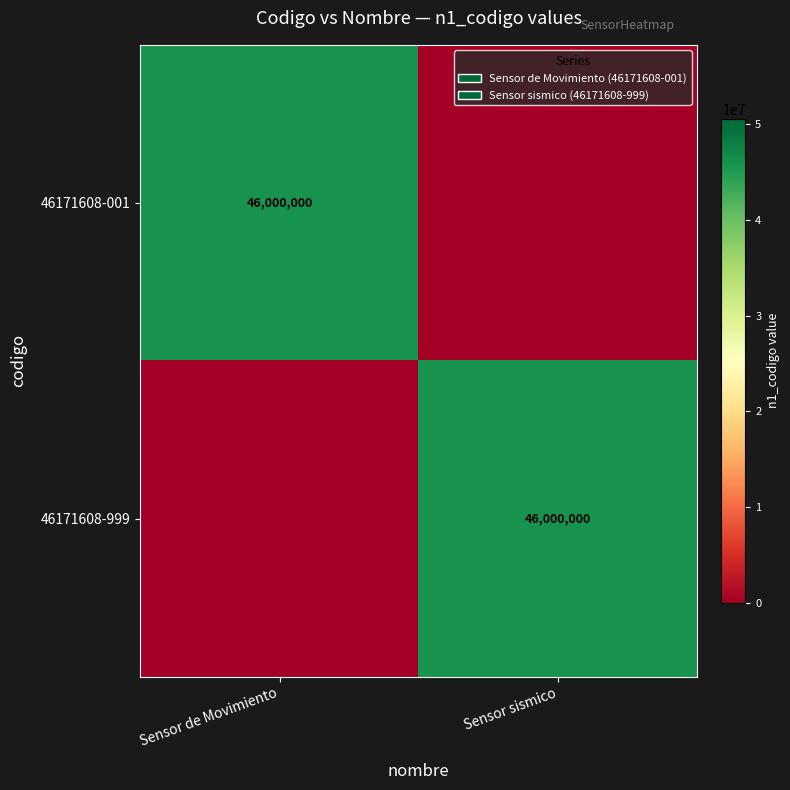

True or false: 46171608-999 has a value of 67486618 at Sensor sismico.

False